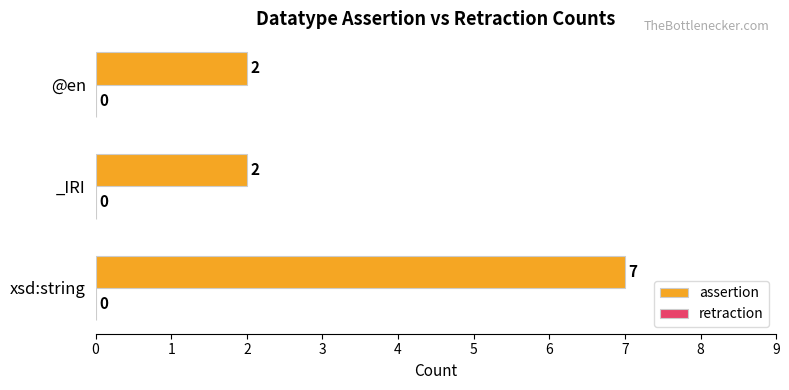

What is the change in value from xsd:string to @en?

-5